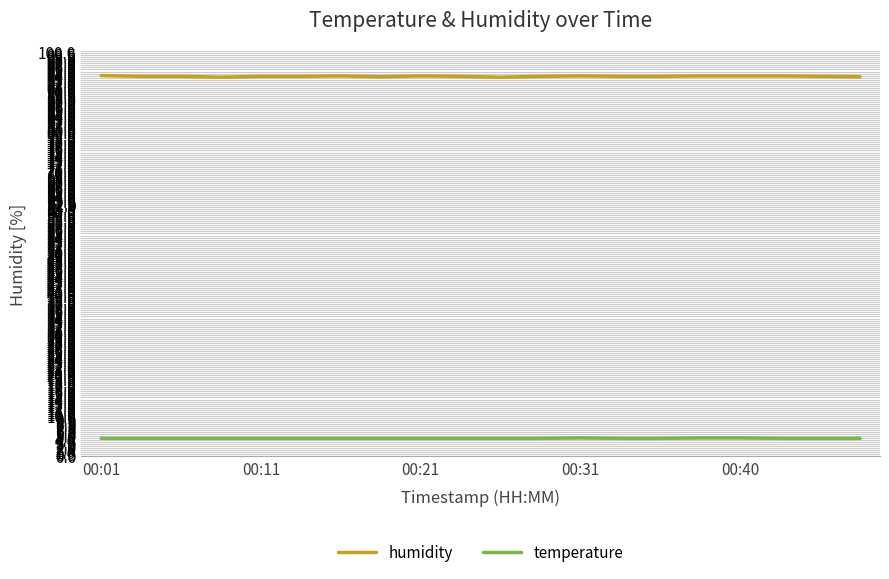

Rank the series by their average value, from lowest to highest.

temperature, humidity